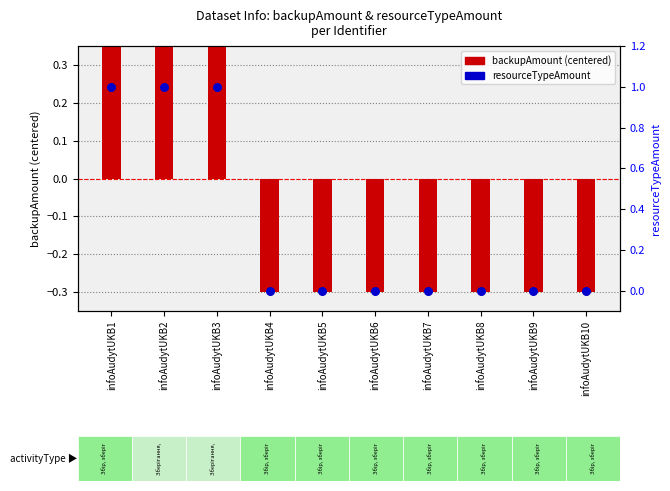

What is the total value across all series at infoAudytUKB9?

-0.3